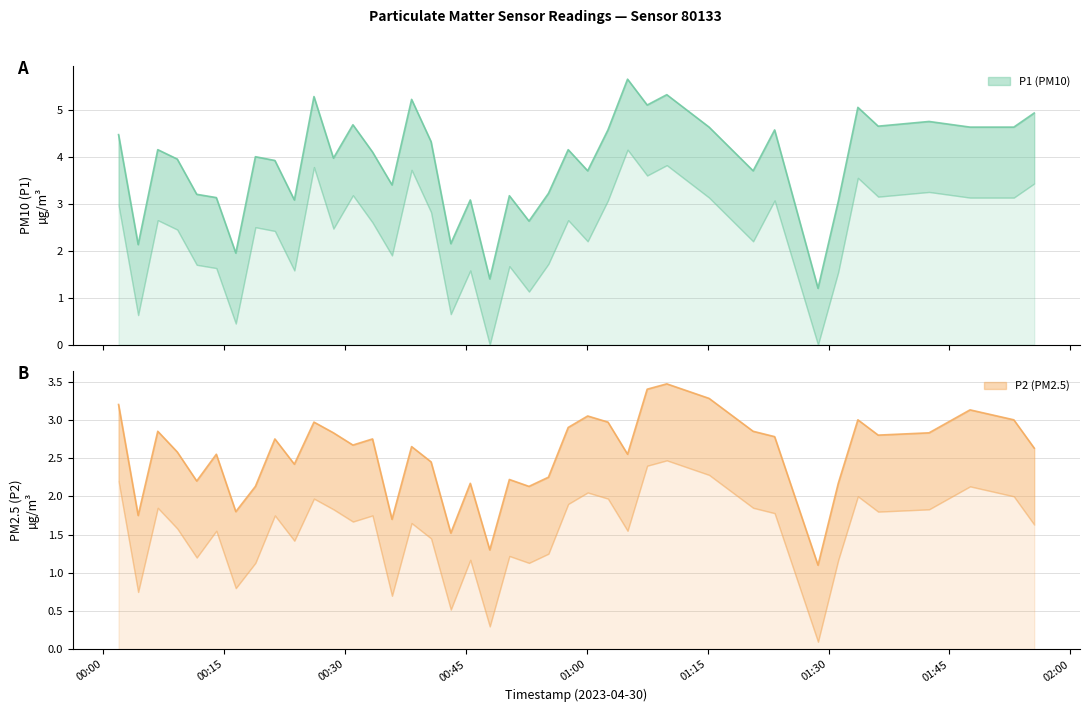

List the series in order of their peak value, highest first.

P1, P2